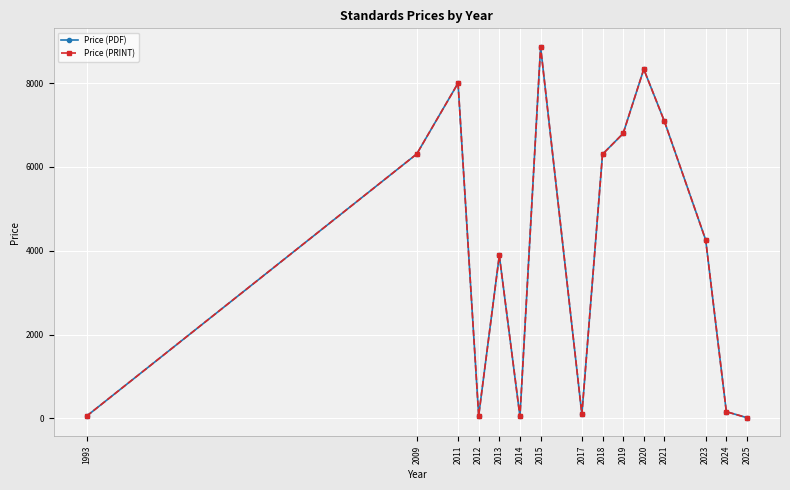

True or false: Price (PDF) and Price (PRINT) intersect in this chart.

False